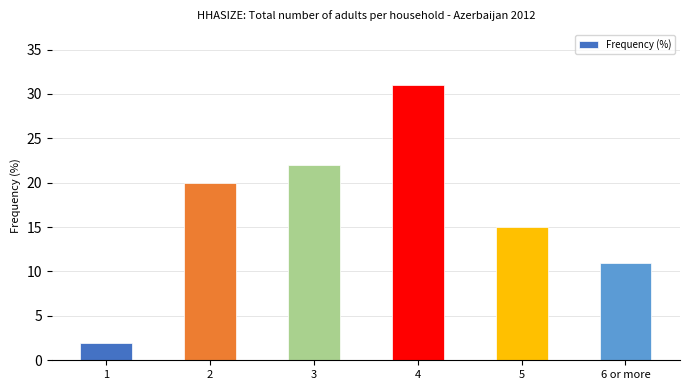

Approximately how many times larger is the value at 6 or more compared to 1?

5.5